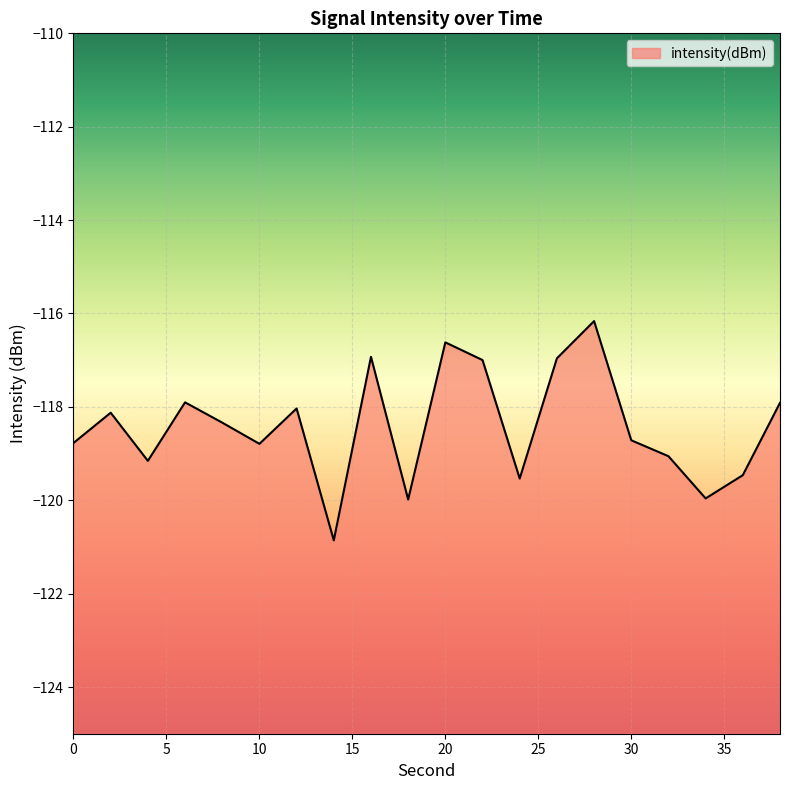

List the labels in order of value, largest first.

28, 20, 16, 26, 22, 6, 38, 12, 2, 8, 30, 0, 10, 32, 4, 36, 24, 34, 18, 14